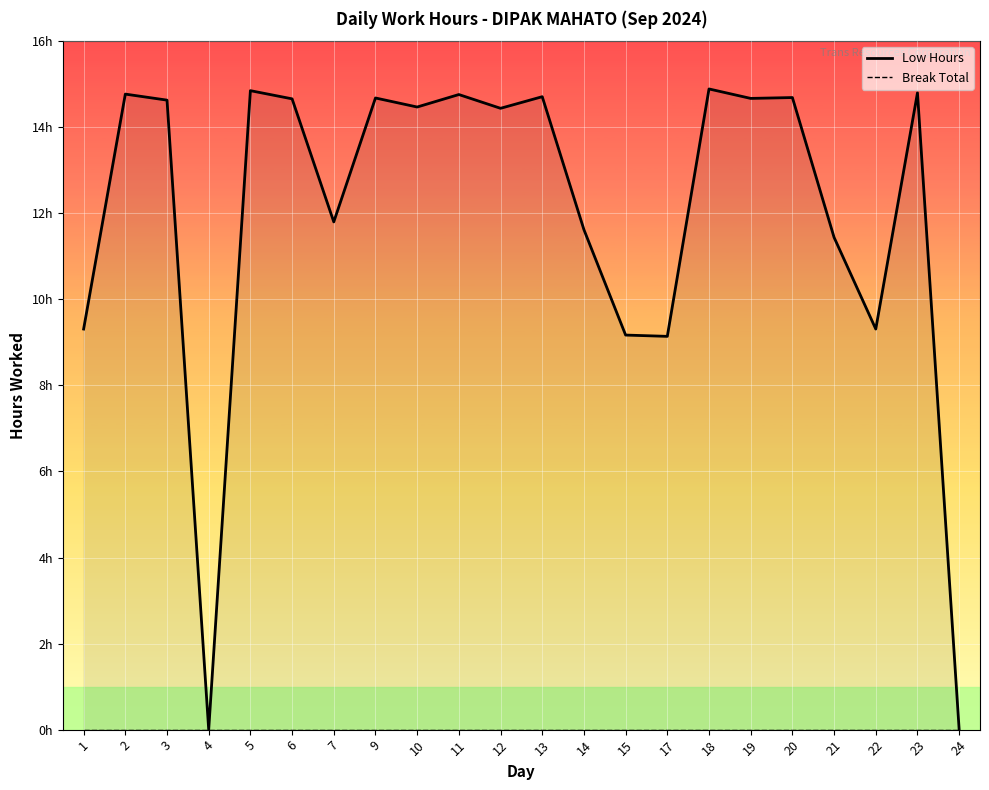

Reading left to right, transcribe all the data shown in this chart.

Low Hours (line): 9.3	14.8	14.6	0.0	14.8	14.7	11.8	14.7	14.5	14.8	14.4	14.7	11.6	9.2	9.1	14.9	14.7	14.7	11.4	9.3	14.8	0.0
Break Total (line): 0.0	0.0	0.0	0.0	0.0	0.0	0.0	0.0	0.0	0.0	0.0	0.0	0.0	0.0	0.0	0.0	0.0	0.0	0.0	0.0	0.0	0.0